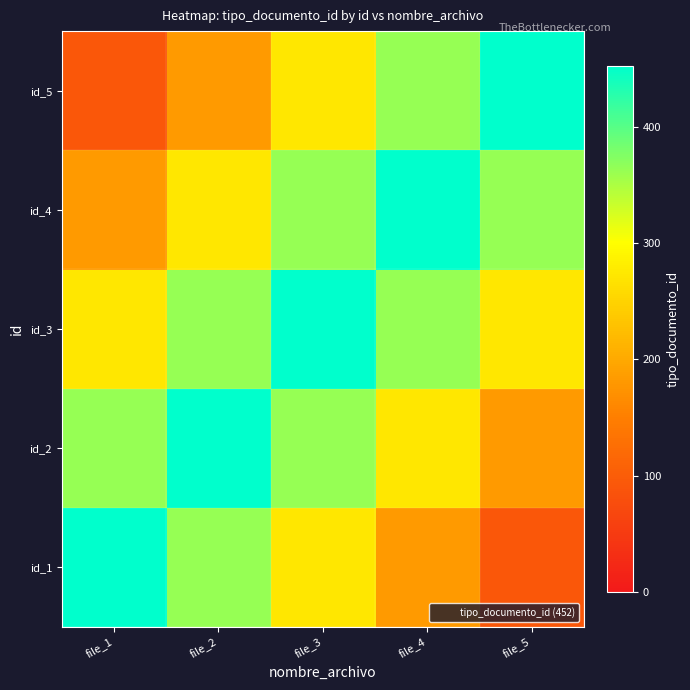

How many series are shown in this chart?

5